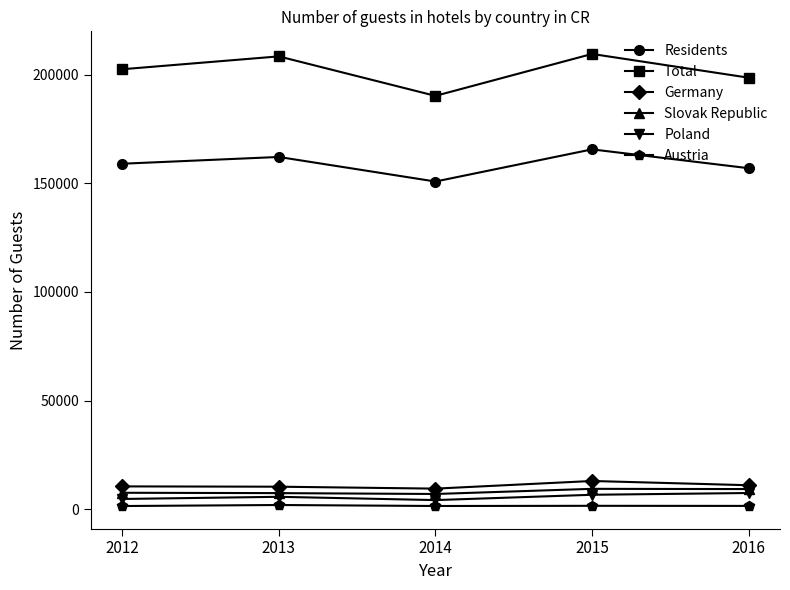

What are all the series names shown in the legend?

Residents, Total, Germany, Slovak Republic, Poland, Austria